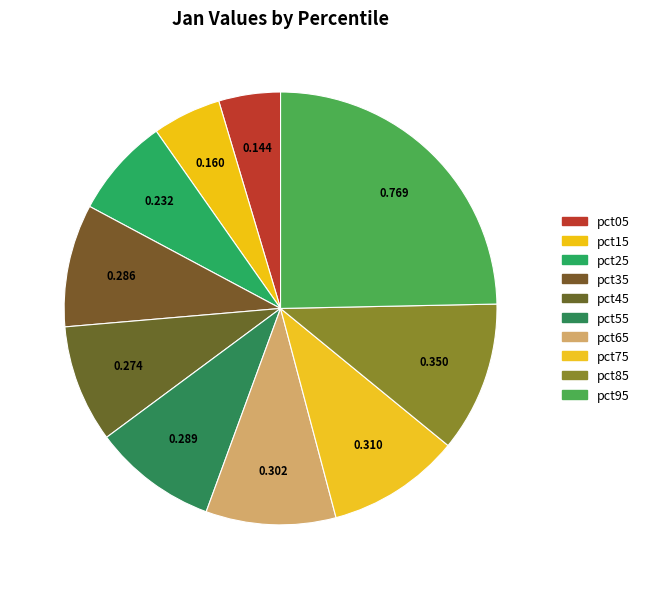

Is it true that pct95 is 25% of the pie?

True